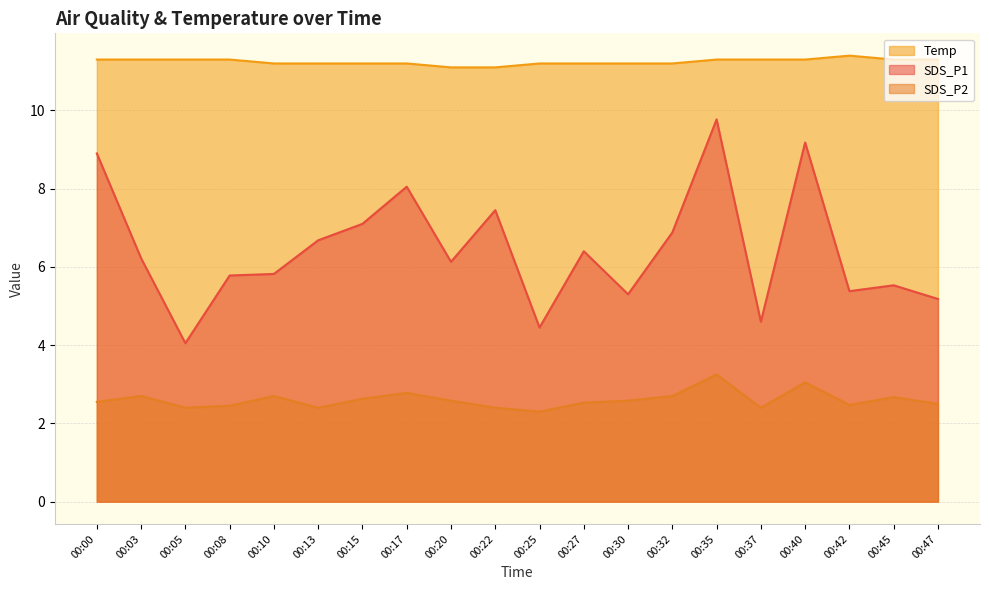

Which label corresponds to the smallest value in the chart?

00:25